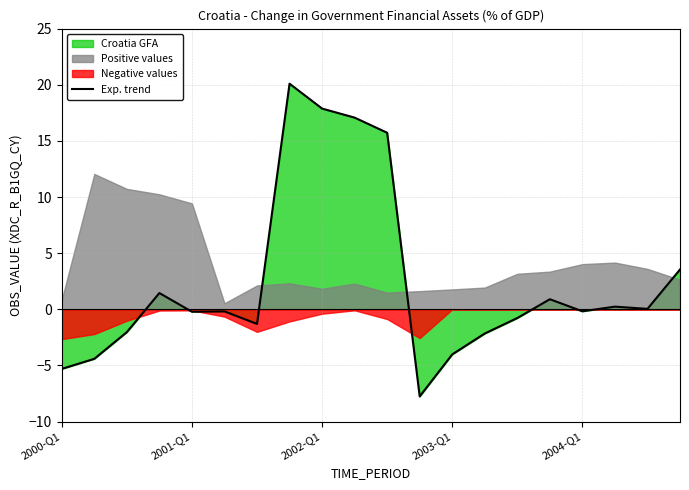

The Exp. trend series shows -5.3 at 2000-Q1. True or false?

True